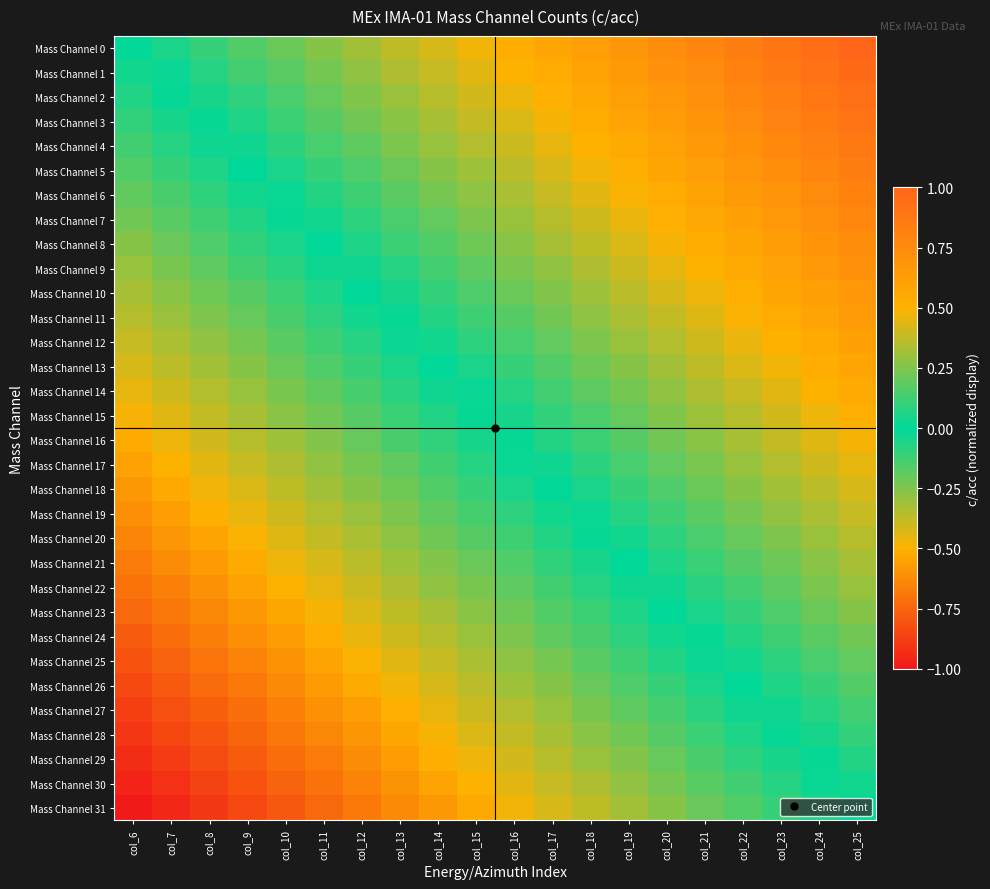

Which label corresponds to the largest value in the chart?

col_25